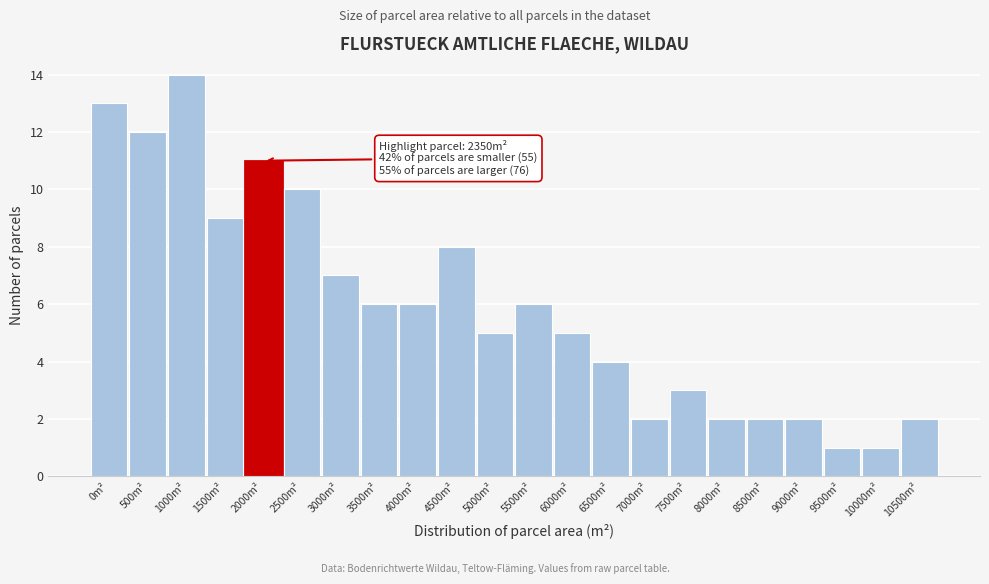

Reading left to right, extract all data points from this chart.

13	12	14	9	11	10	7	6	6	8	5	6	5	4	2	3	2	2	2	1	1	2